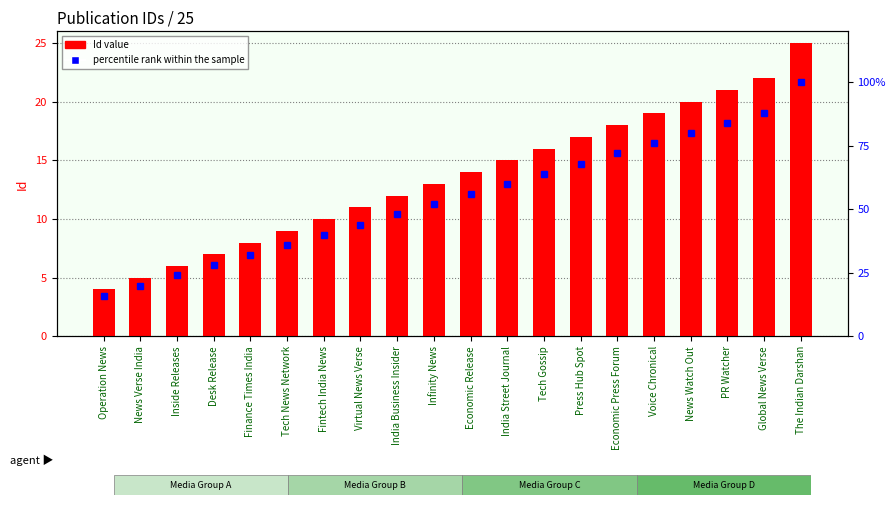

True or false: Id has a value of 11 at Virtual News Verse.

True